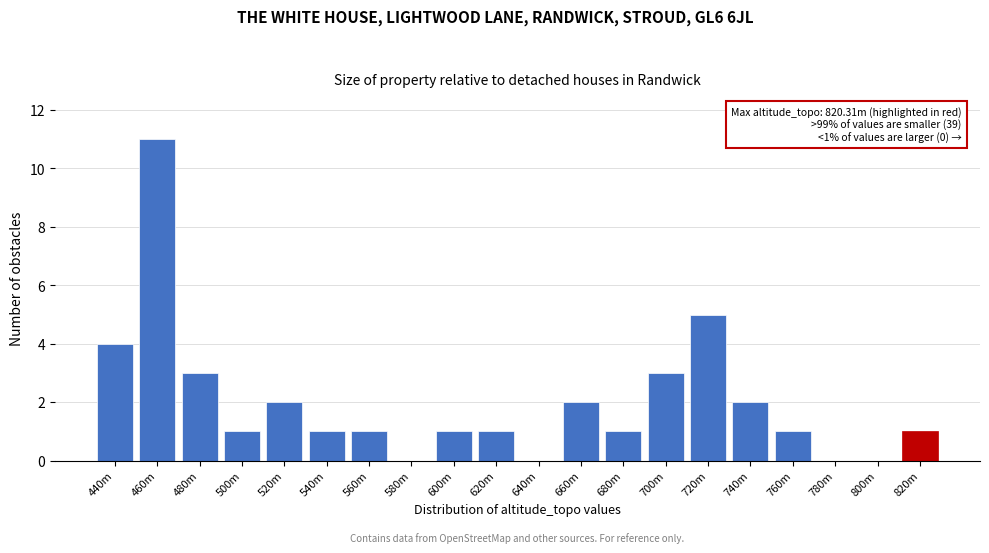

Reading left to right, transcribe all the data shown in this chart.

440m=4	460m=11	480m=3	500m=1	520m=2	540m=1	560m=1	580m=0	600m=1	620m=1	640m=0	660m=2	680m=1	700m=3	720m=5	740m=2	760m=1	780m=0	800m=0	820m=1